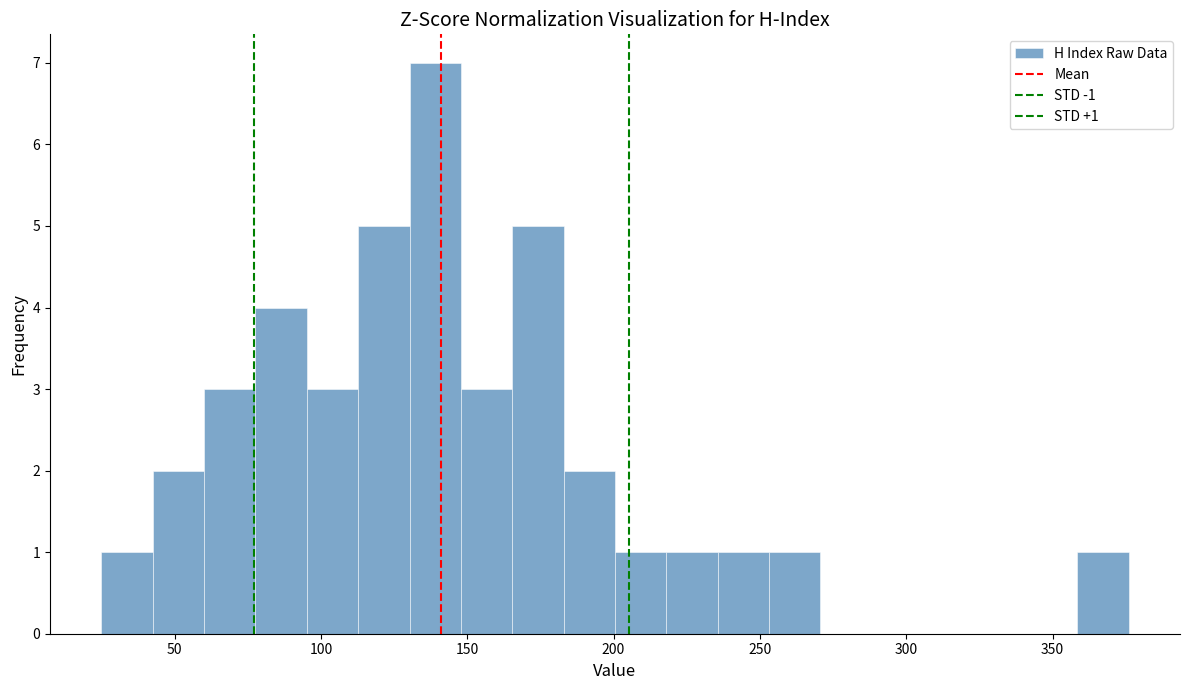

Around what value on the x-axis is the tallest bar? Give the approximate position of its centre, as read against the axis.

140